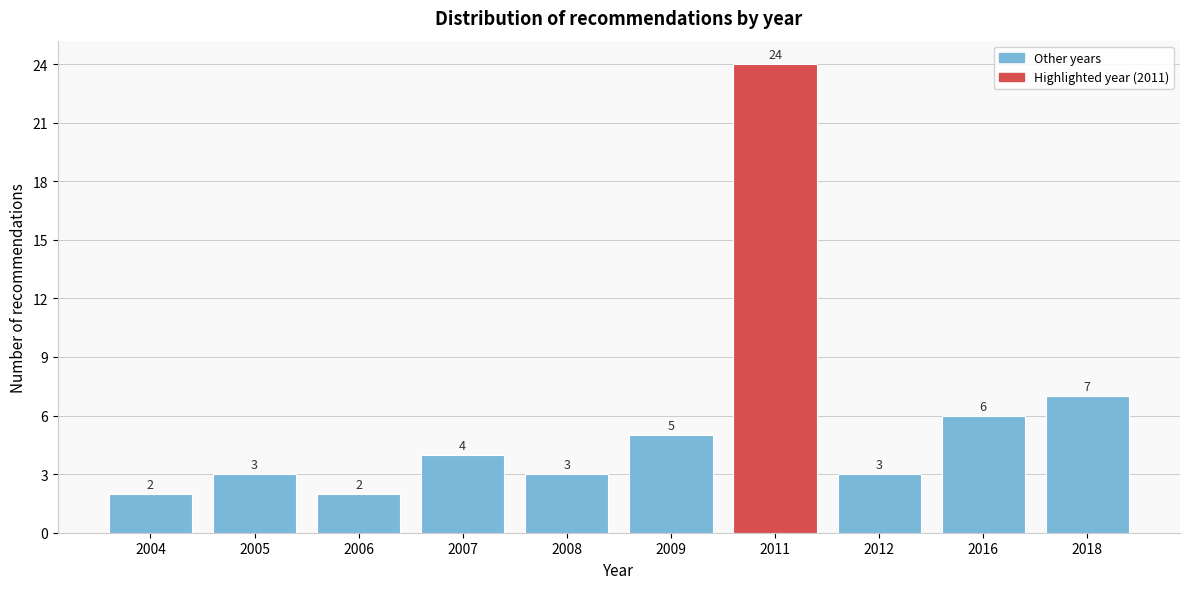

Reading left to right, transcribe all the data shown in this chart.

2004=2	2005=3	2006=2	2007=4	2008=3	2009=5	2011=24	2012=3	2016=6	2018=7